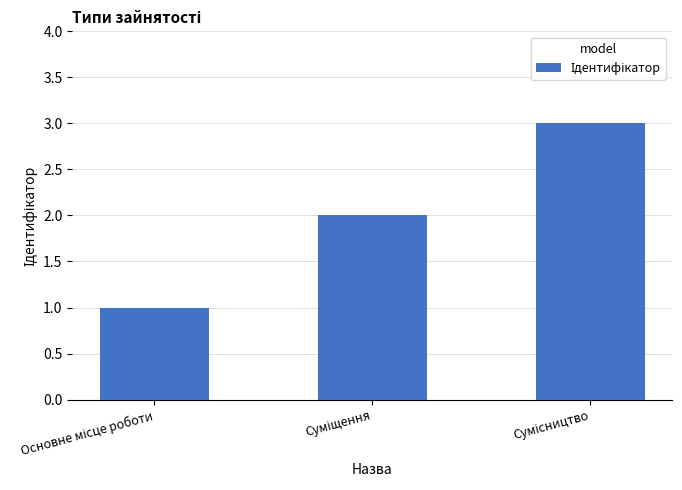

What is the value of the 1st bar from the left?

1